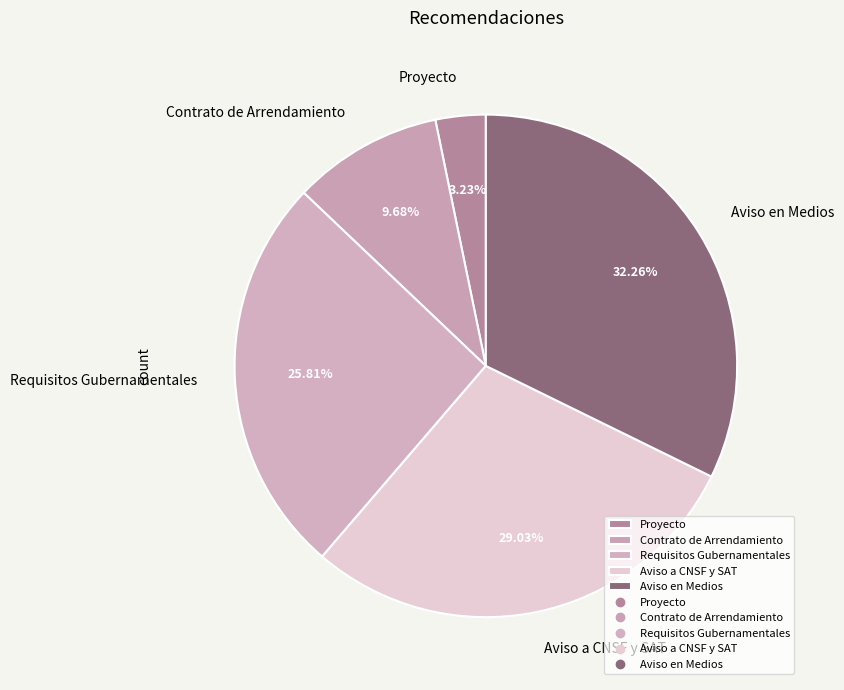

What percentage is NOT represented by Proyecto?

96.8%